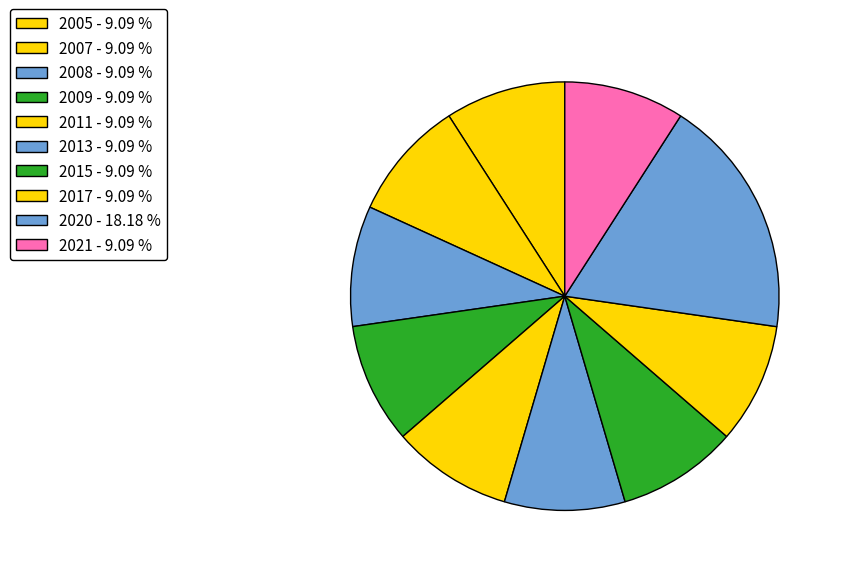

Is there any slice that represents more than half of the pie?

No